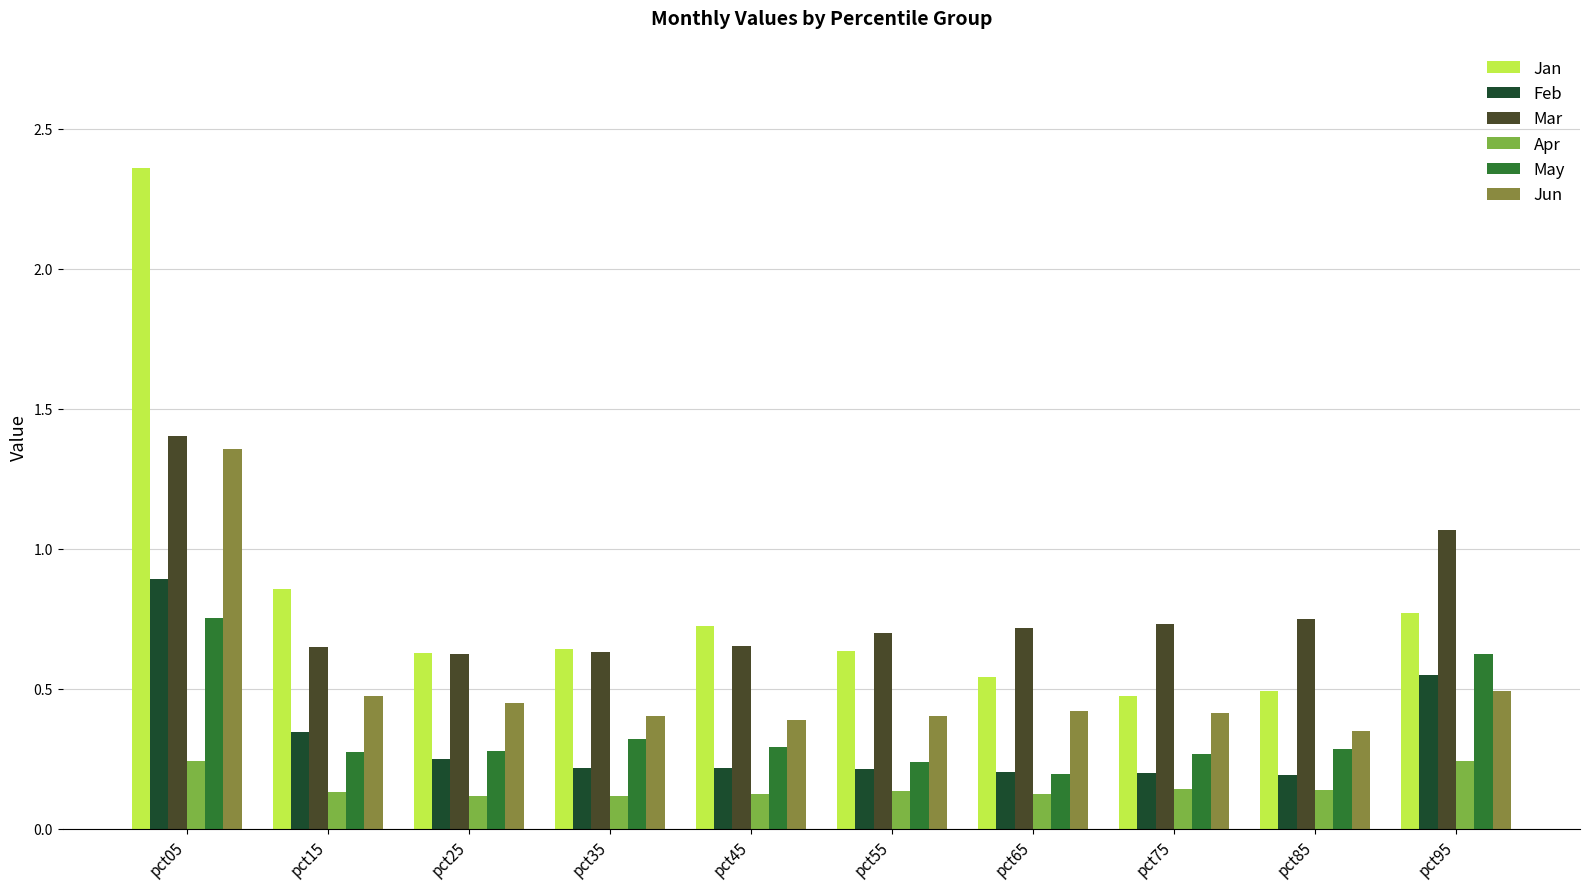

At which category is the sum across all series the highest?

pct05